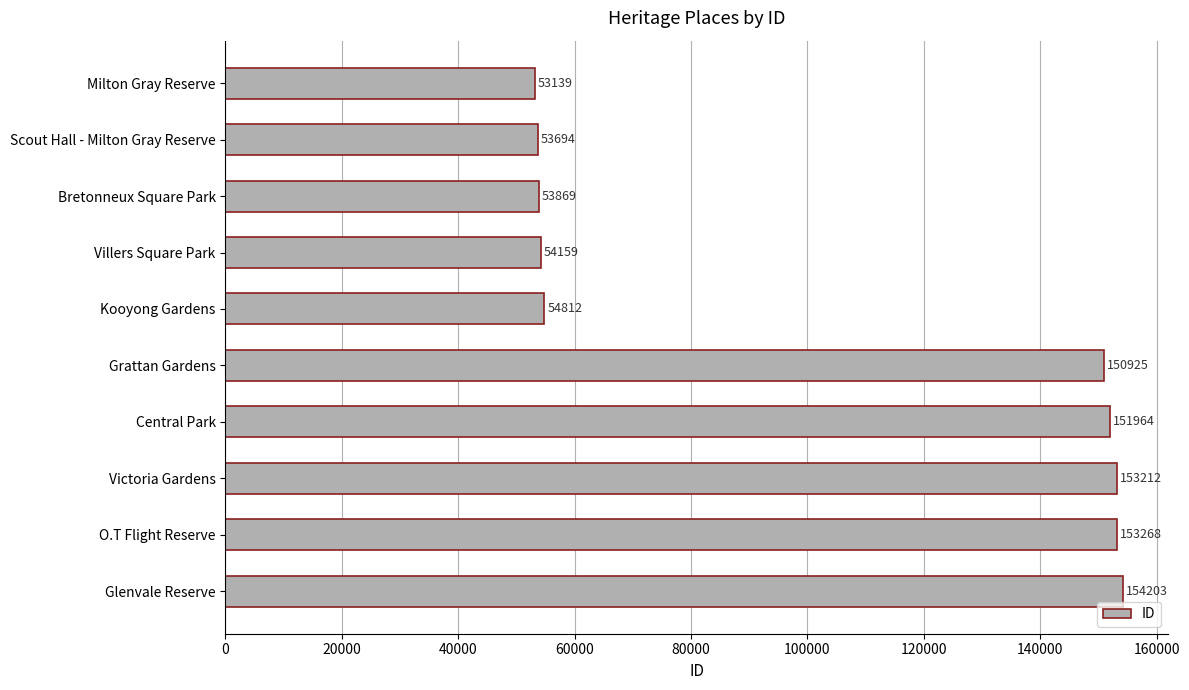

At which label is the value closest to 103671?

Grattan Gardens